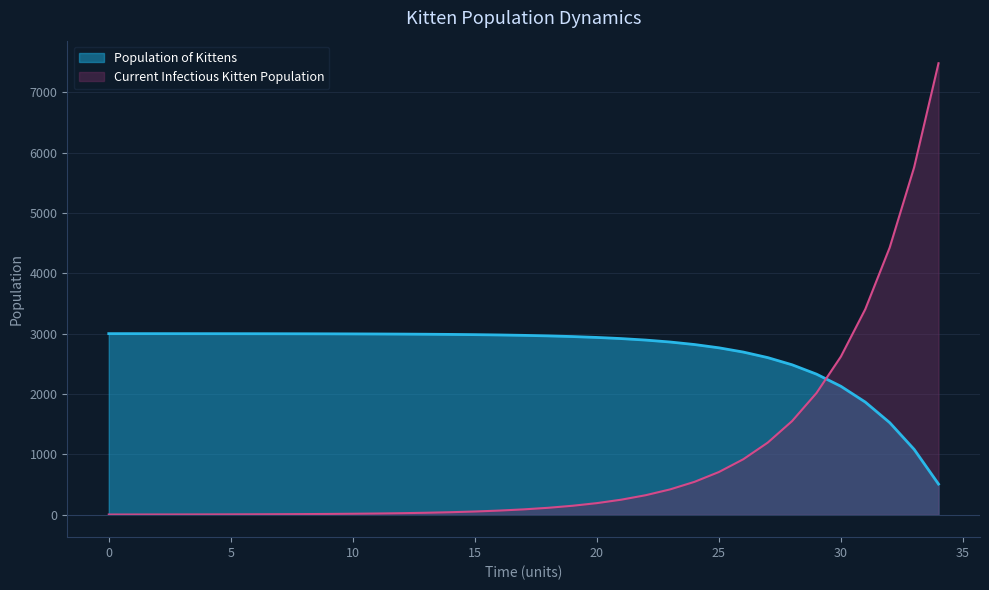

What is the minimum value for Population of Kittens?

506.0